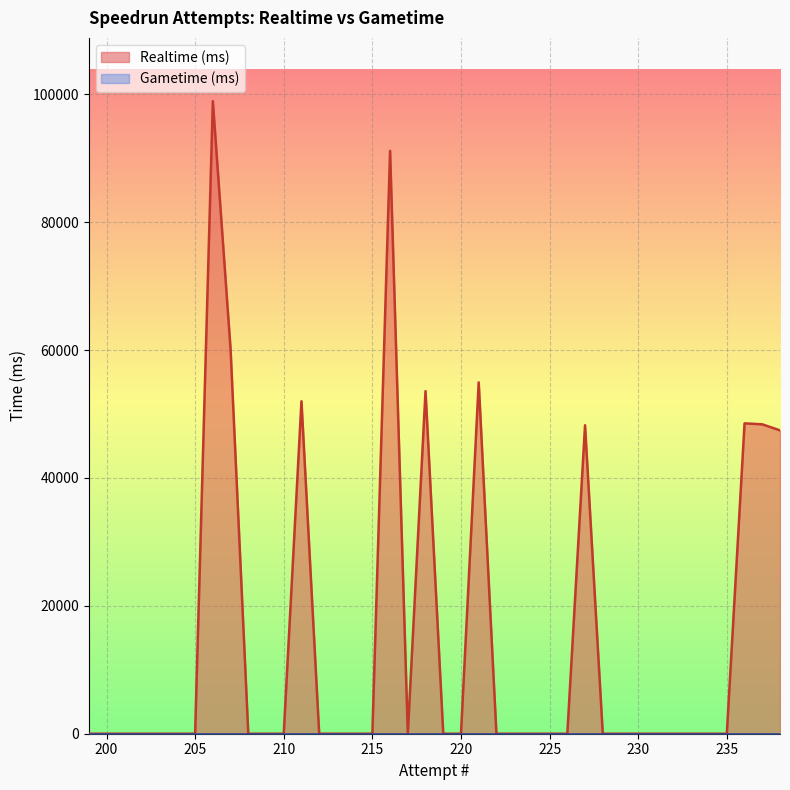

What is the difference between the Realtime (ms) values at 216 and 219?

91145